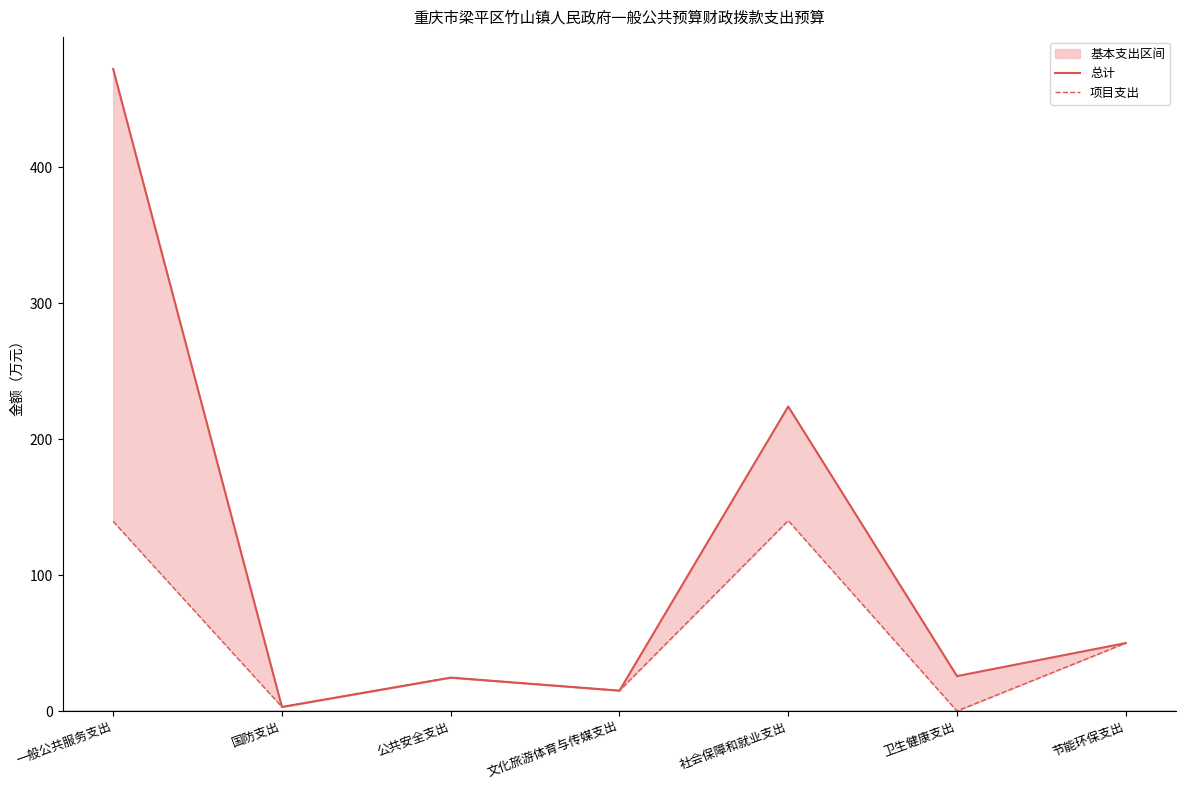

What is the difference between the 总计 values at 节能环保支出 and 公共安全支出?

25.4